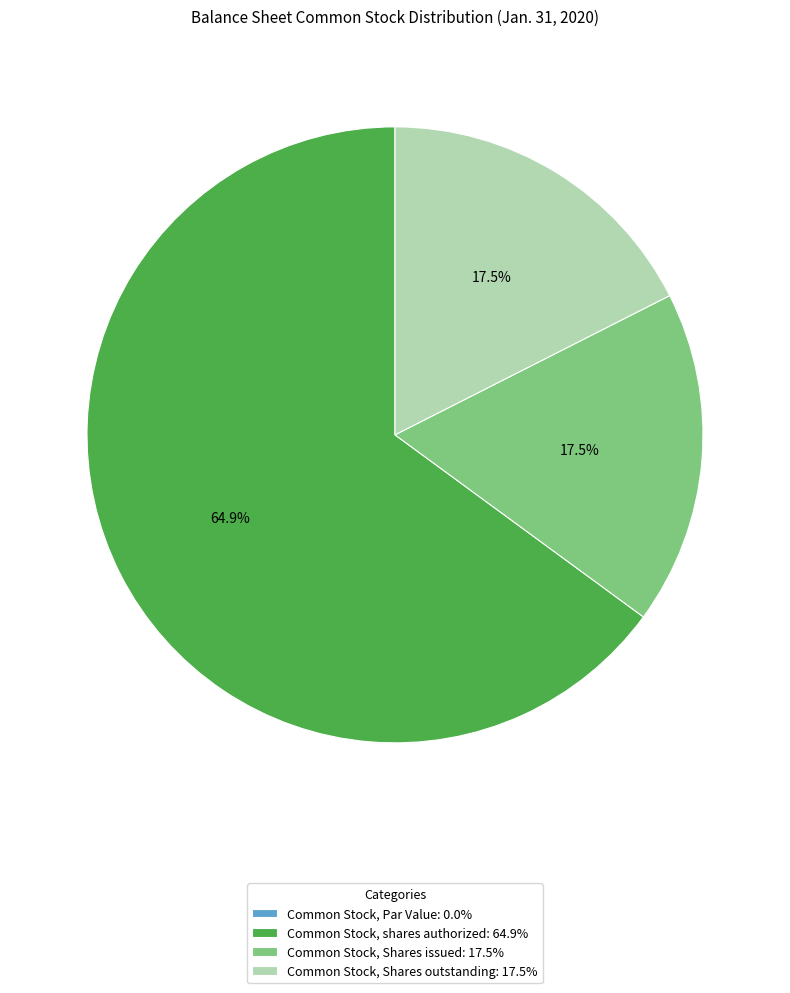

Between Common Stock, shares authorized: 64.9% and Common Stock, Shares outstanding: 17.5%, which is larger?

Common Stock, shares authorized: 64.9%